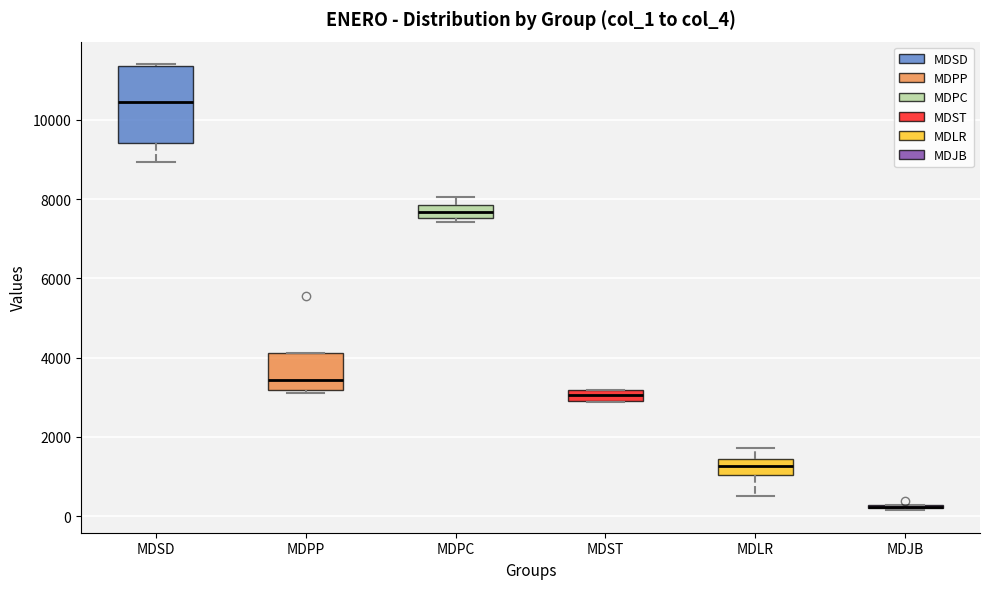

Comparing the boxes themselves (not the whiskers), which one is the tallest?

MDSD